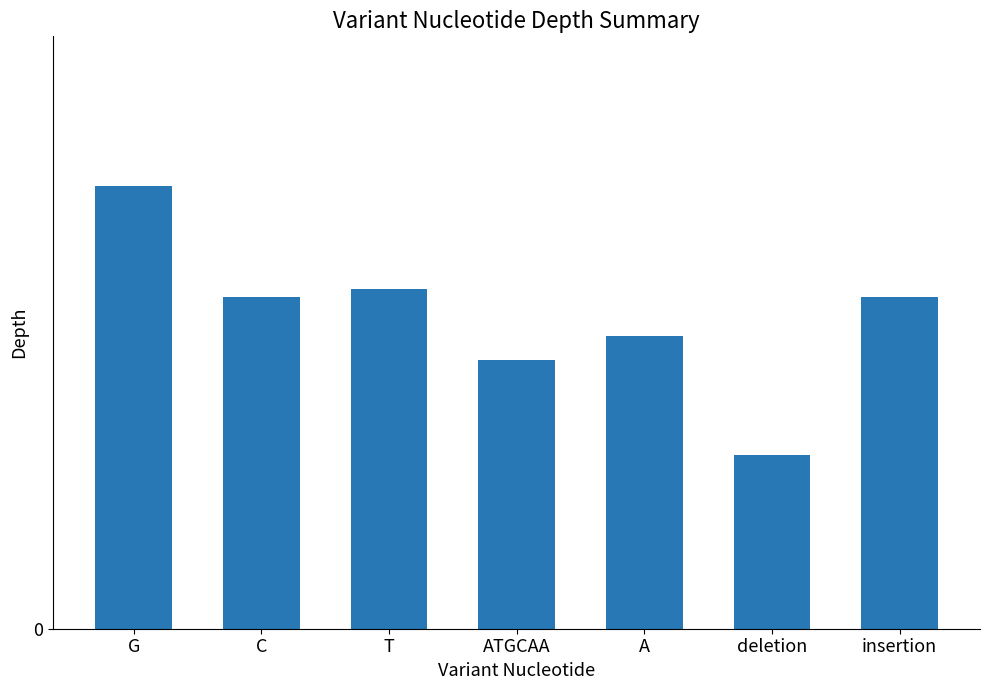

Rank the categories by value from lowest to highest.

deletion, ATGCAA, A, C, insertion, T, G